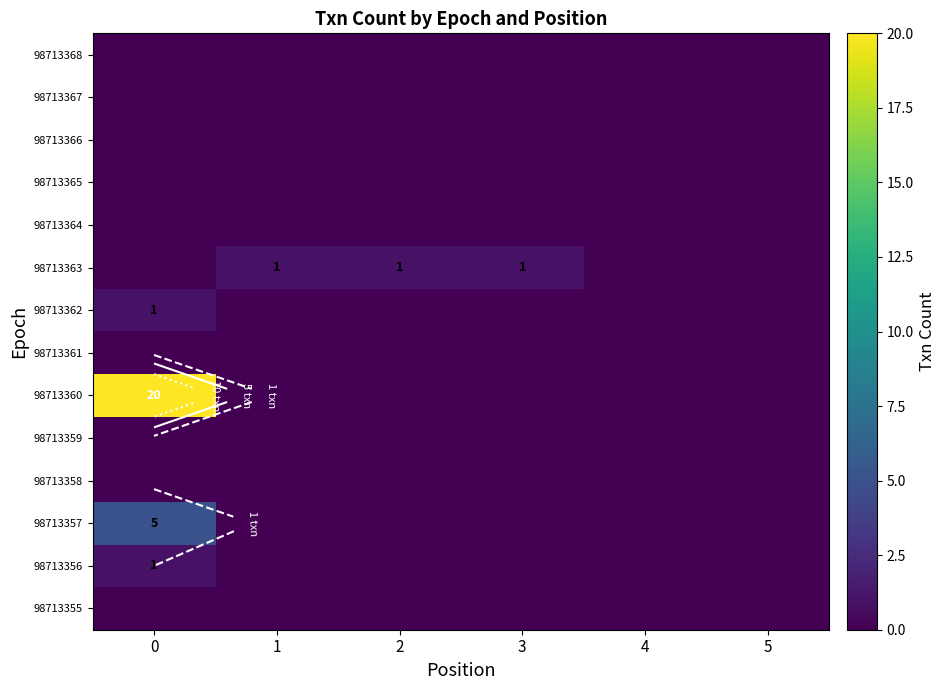

True or false: 98713355 has a value of 0 at 5.

True